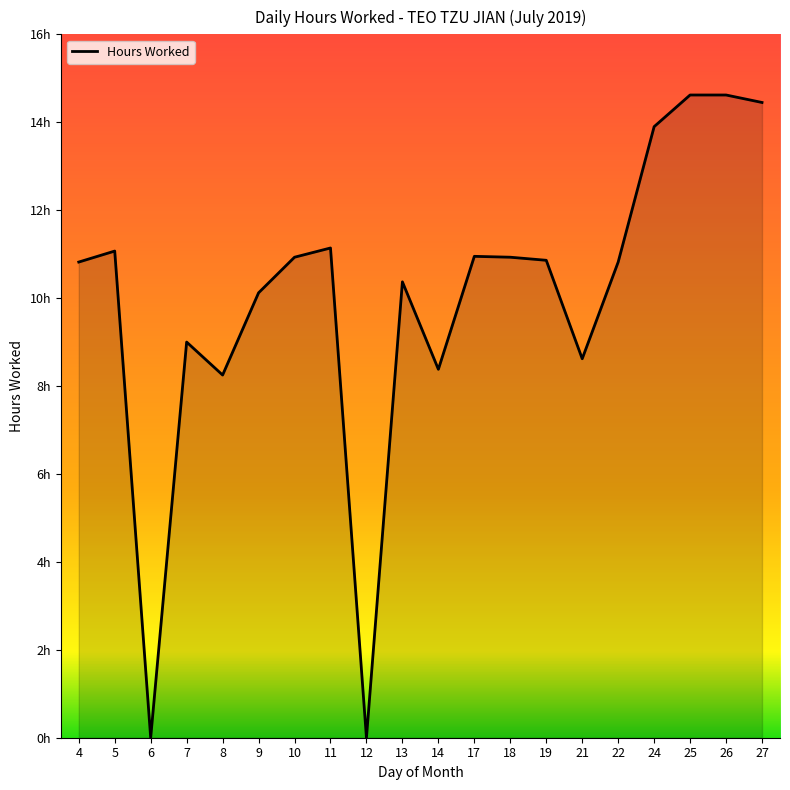

At which label is the value closest to 7?

8